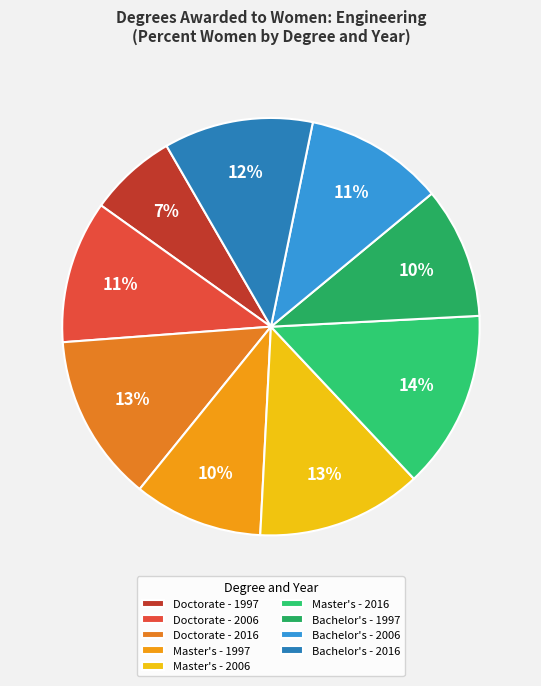

Between Bachelor's - 1997 and Master's - 1997, which is larger?

Bachelor's - 1997